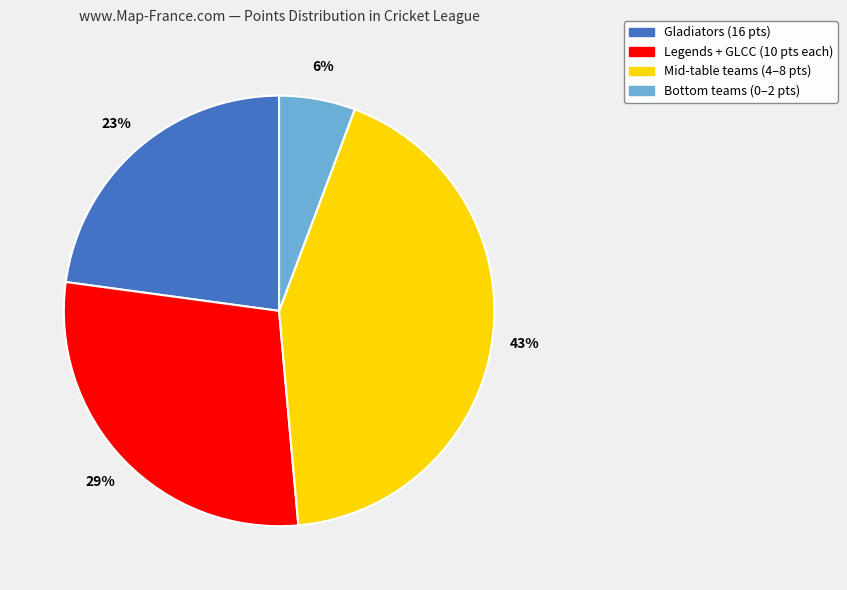

Is there any slice that represents more than half of the pie?

No